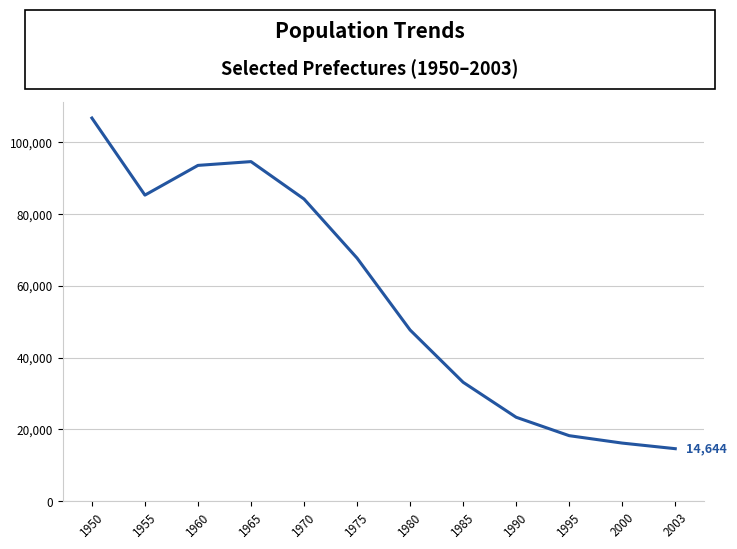

Which label corresponds to the largest value in the chart?

1950